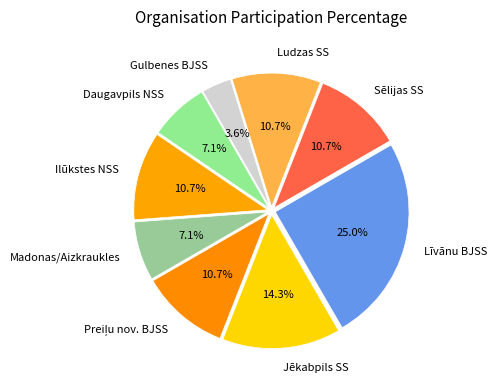

To the nearest percent, what is the difference between the largest and smallest slice percentages?

21%